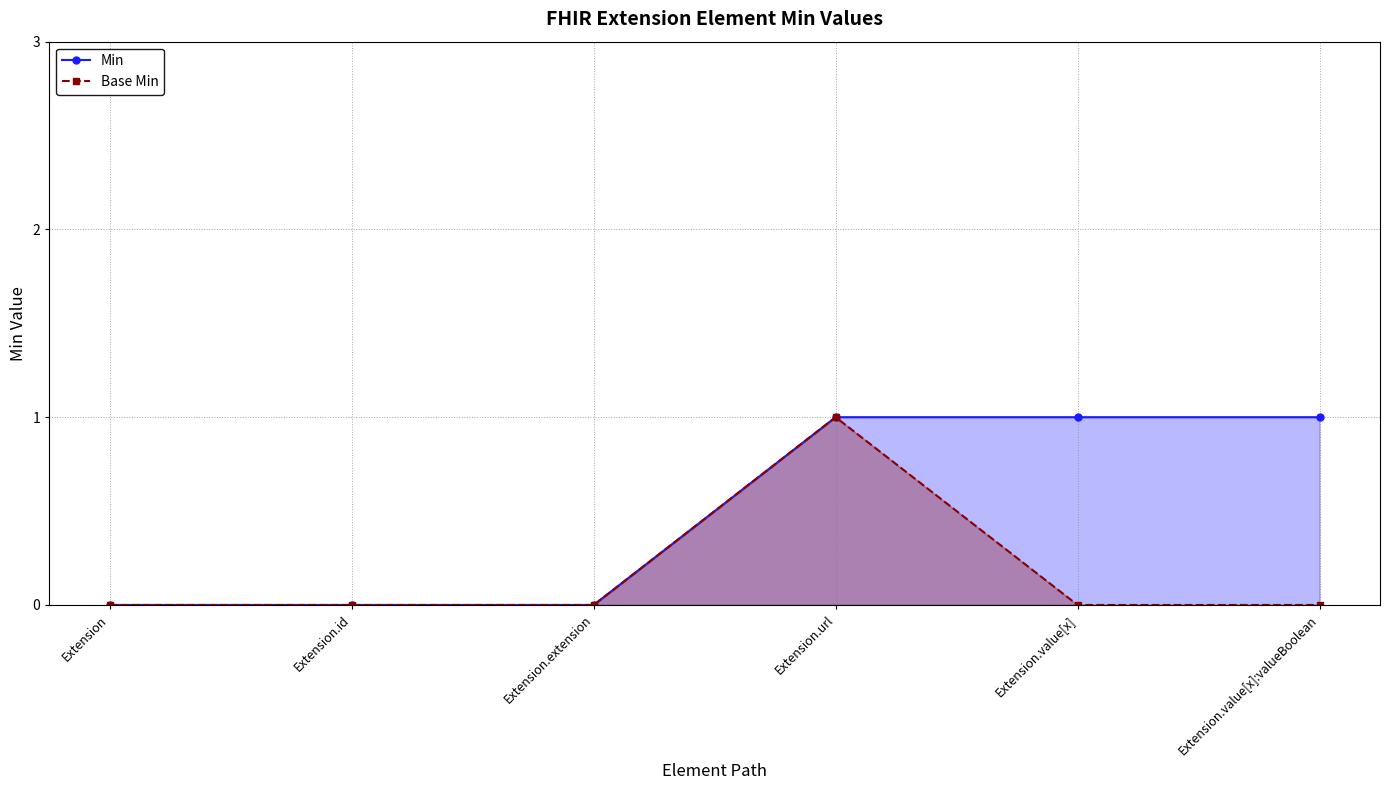

True or false: Min and Base Min intersect in this chart.

False